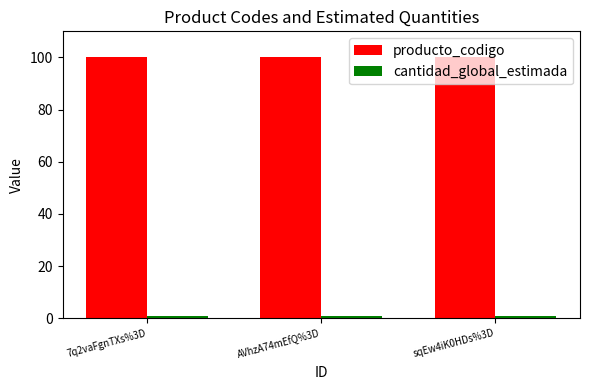

What is the label of the 3rd bar from the left?

sqEw4iK0HDs%3D